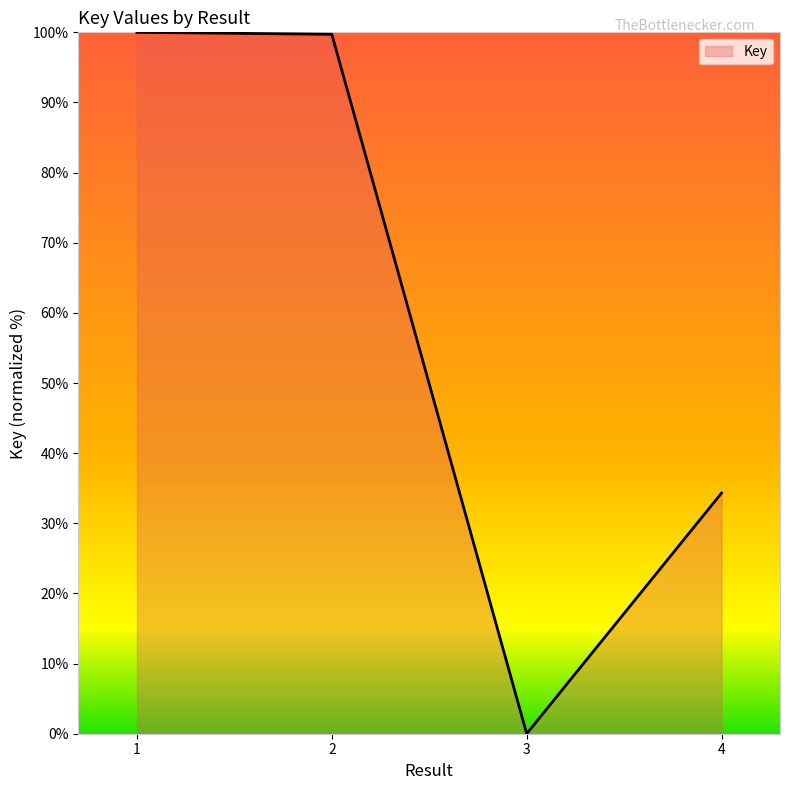

What is the difference between the maximum and minimum values?

100.0